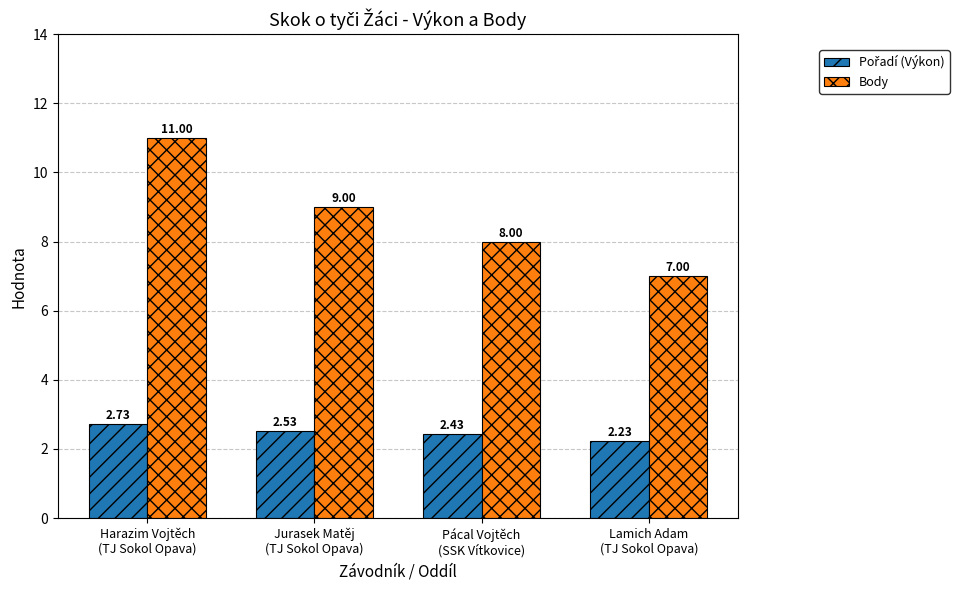

Which series has the widest spread of values?

Body